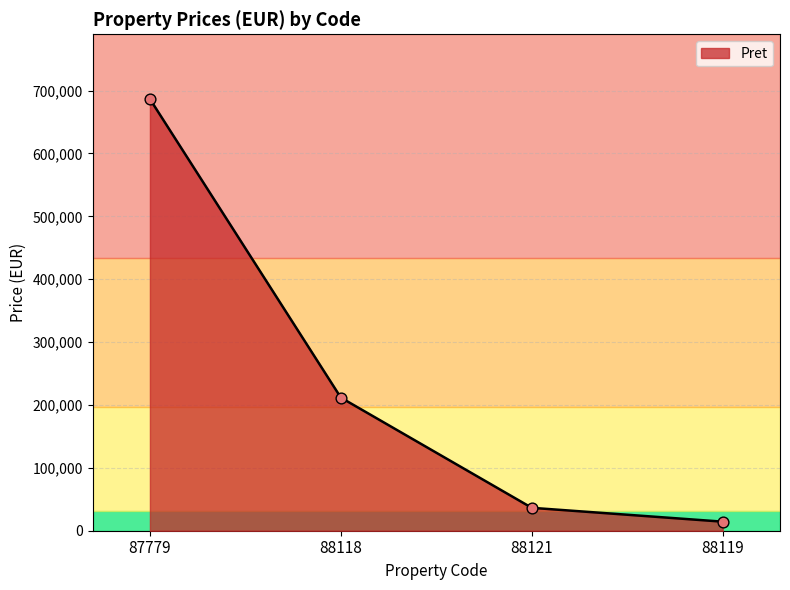

What is the change in value from 88118 to 88119?

-197267